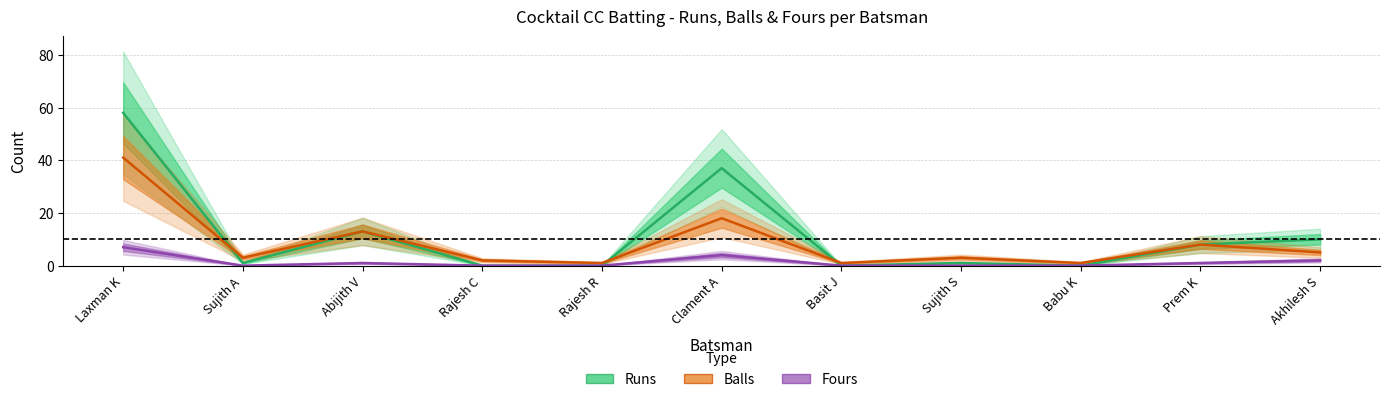

How many lines are shown in the chart?

3